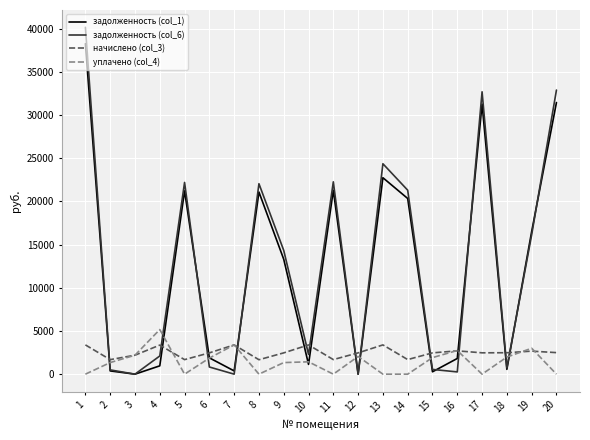

Which label corresponds to the largest value in the chart?

1